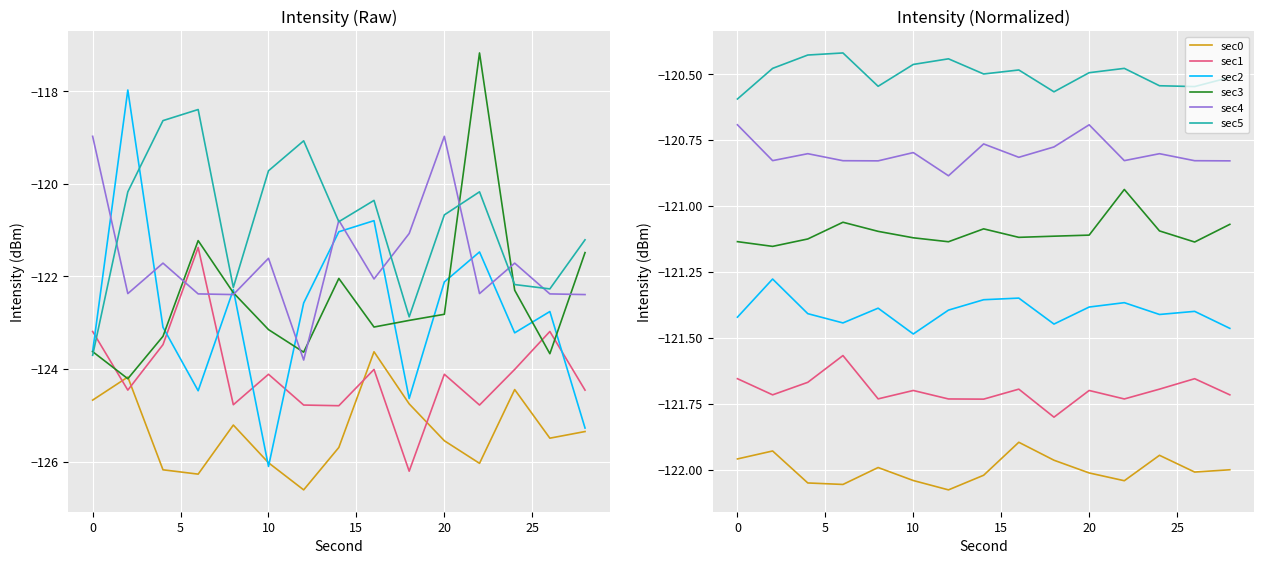

Count the number of categories in the chart.

15